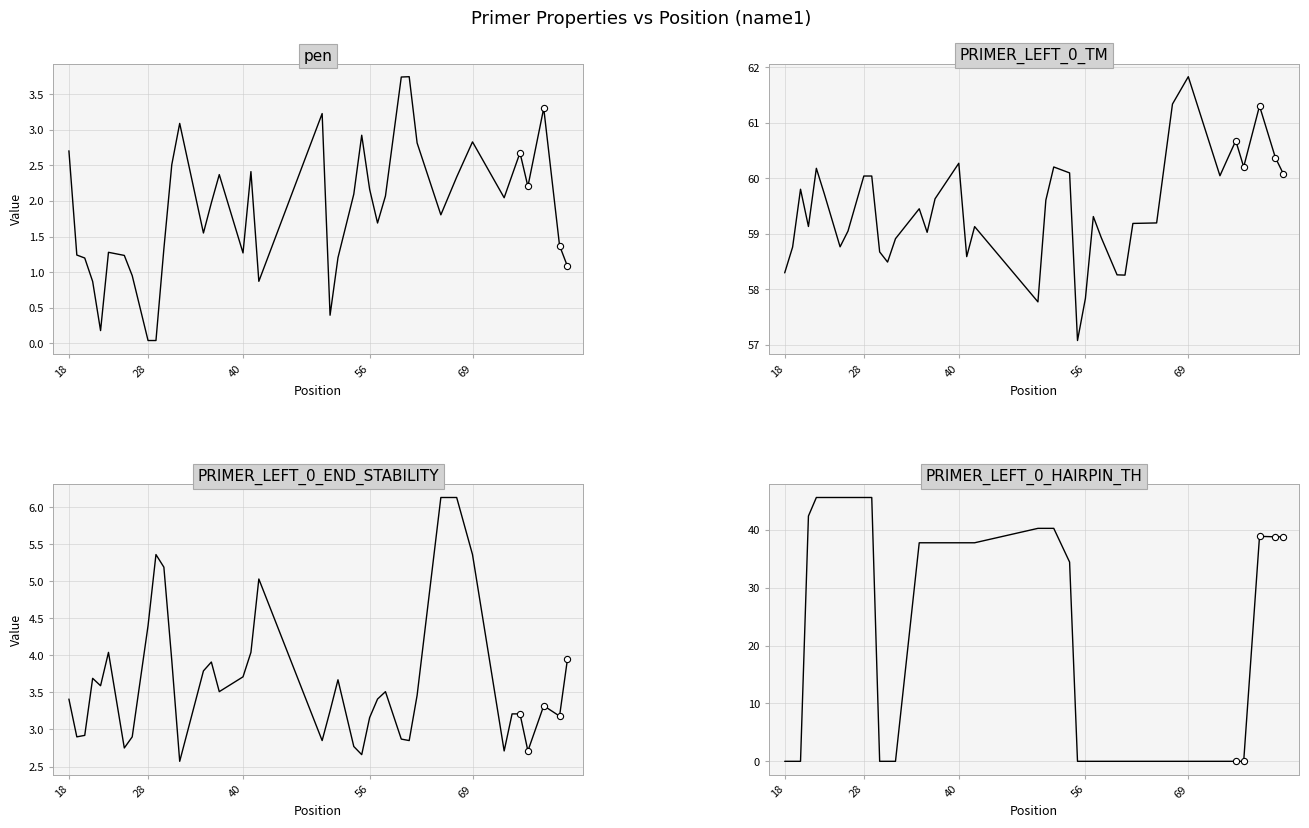

At how many categories does at least one series exceed 23?

40